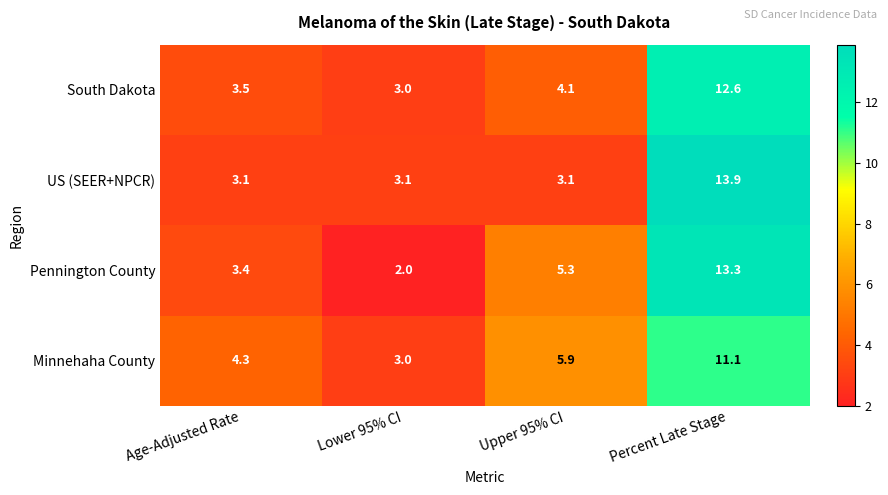

At which label does Minnehaha County reach its peak?

Percent Late Stage